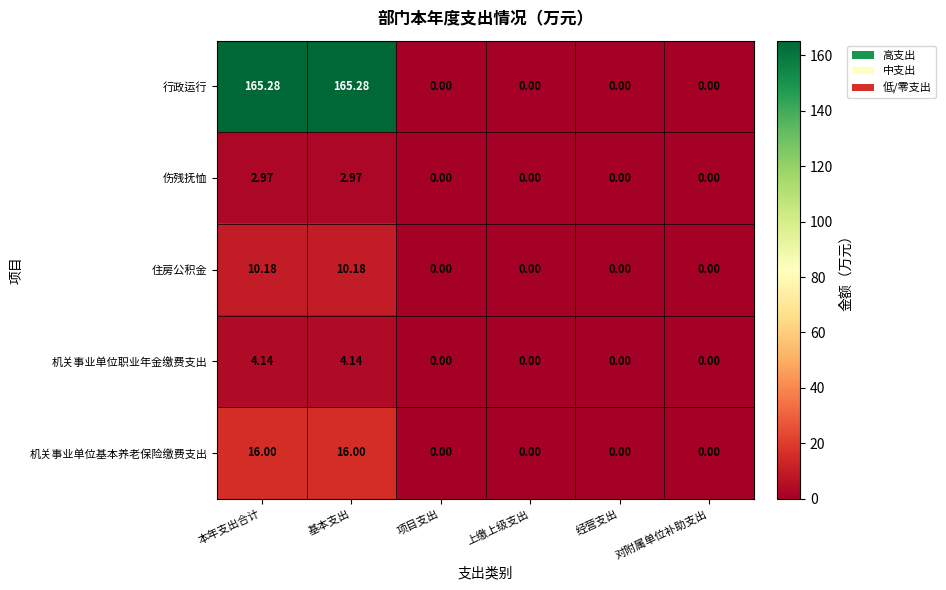

At how many categories does at least one series exceed 88?

2